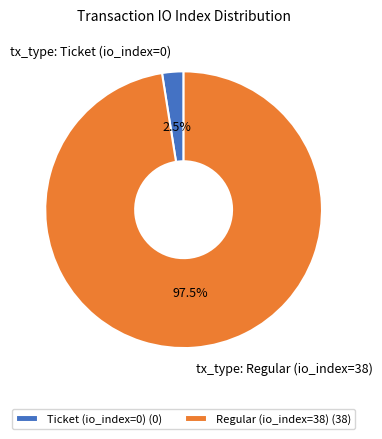

Is the sum of tx_type: Ticket (io_index=0) and tx_type: Regular (io_index=38) greater than half?

Yes